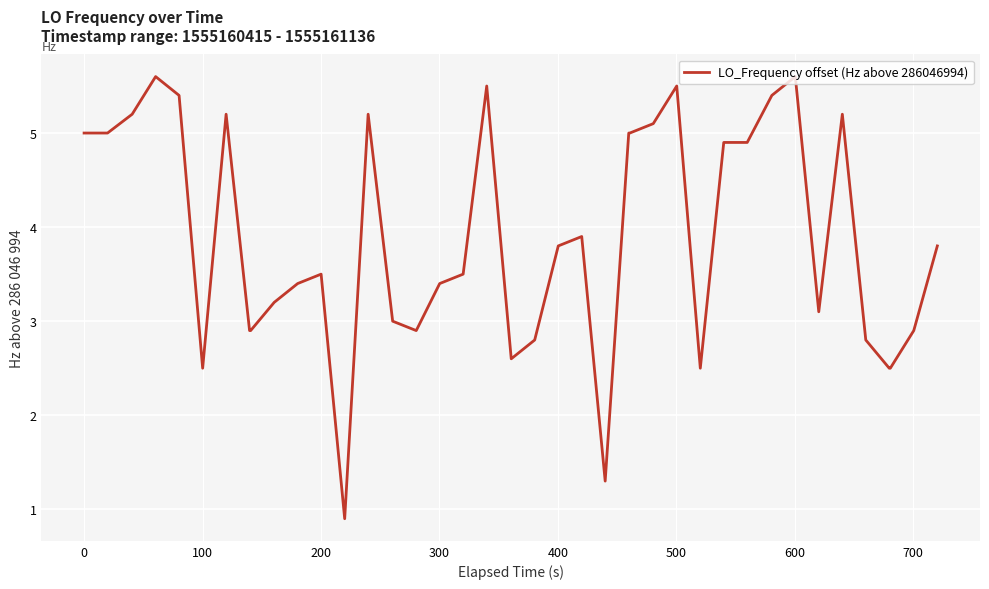

Reading left to right, what are all the values shown in this chart?

5.0	5.0	5.2	5.6	5.4	2.5	5.2	2.9	2.9	3.2	3.4	3.5	0.9	5.2	3.0	2.9	3.4	3.5	5.5	2.6	2.8	3.8	3.9	1.3	5.0	5.0	5.1	5.5	2.5	4.9	4.9	5.4	5.6	3.1	5.2	2.8	2.5	2.5	2.9	3.8